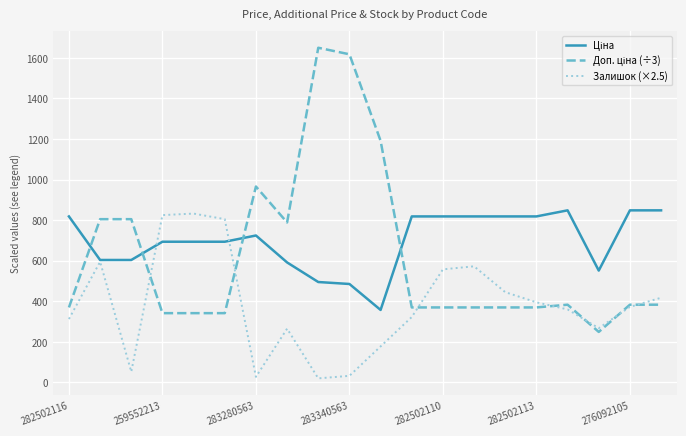

What is the greatest value displayed?

1650.1